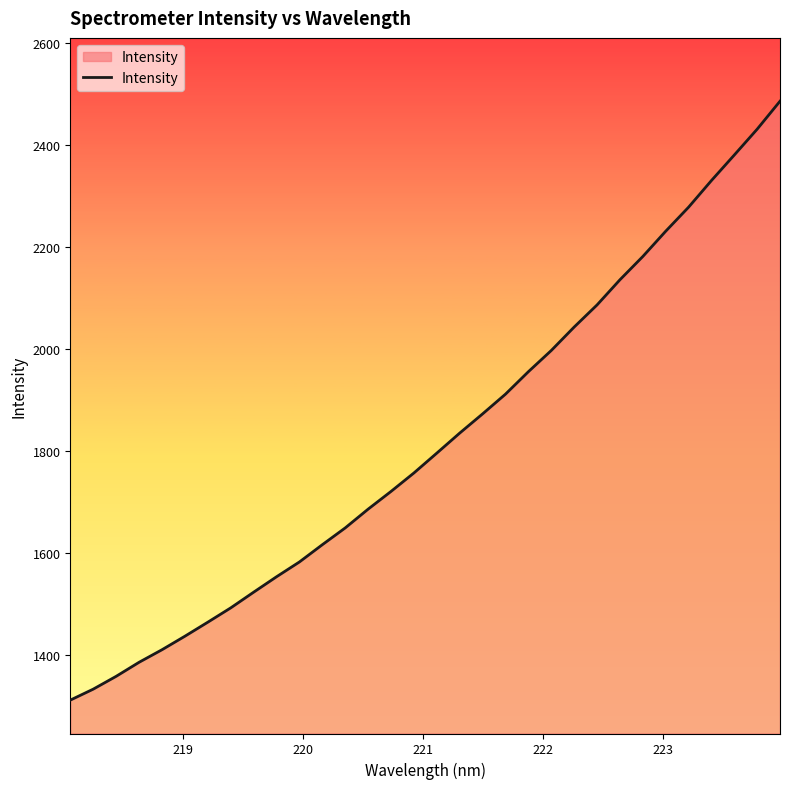

What is the maximum value shown in the chart?

2486.5